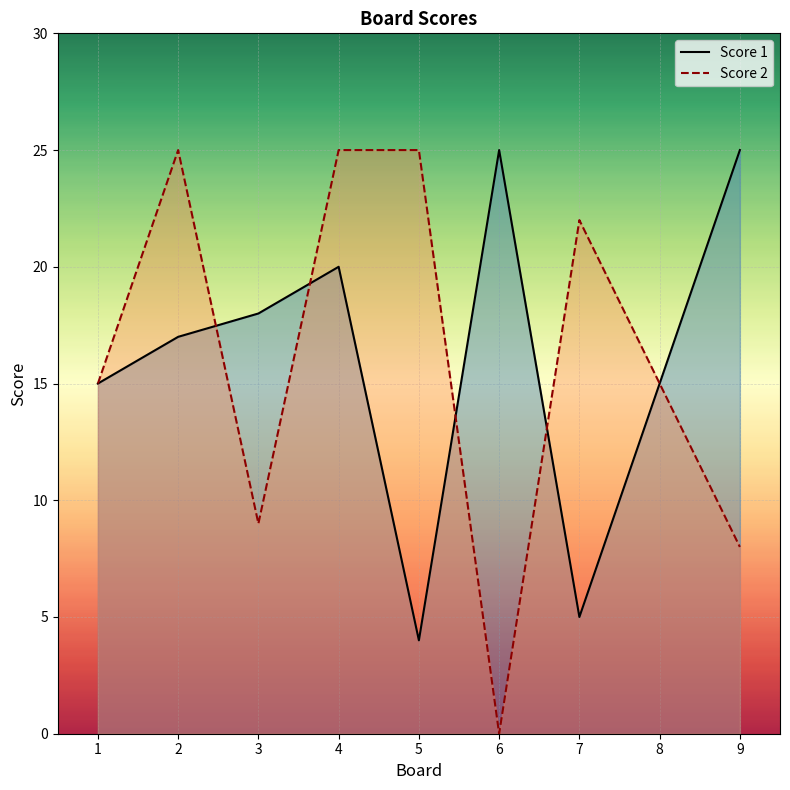

How many data points does each series have?

9